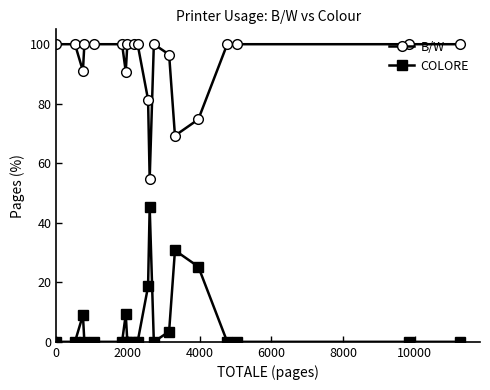

Which series has the largest total across all categories?

B/W